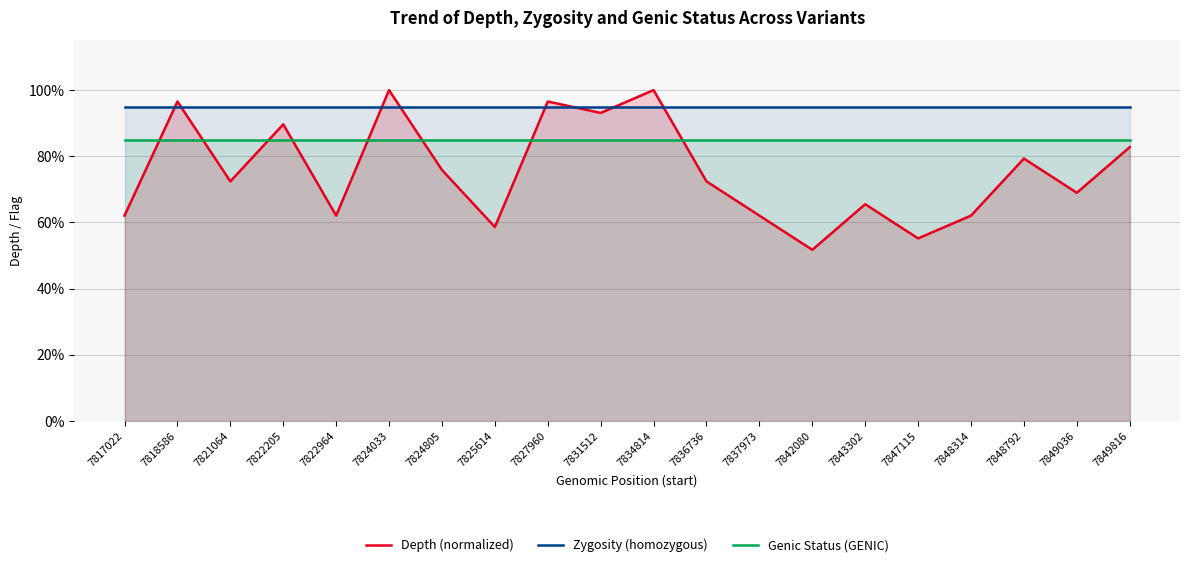

At which category is the sum across all series the highest?

7824033